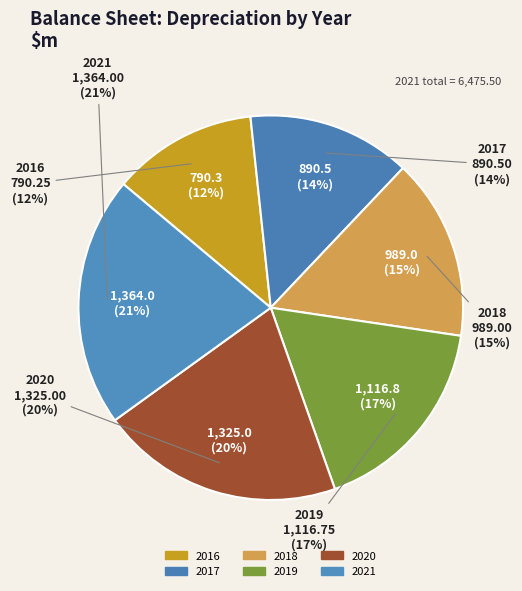

How many slices are in this pie chart?

6